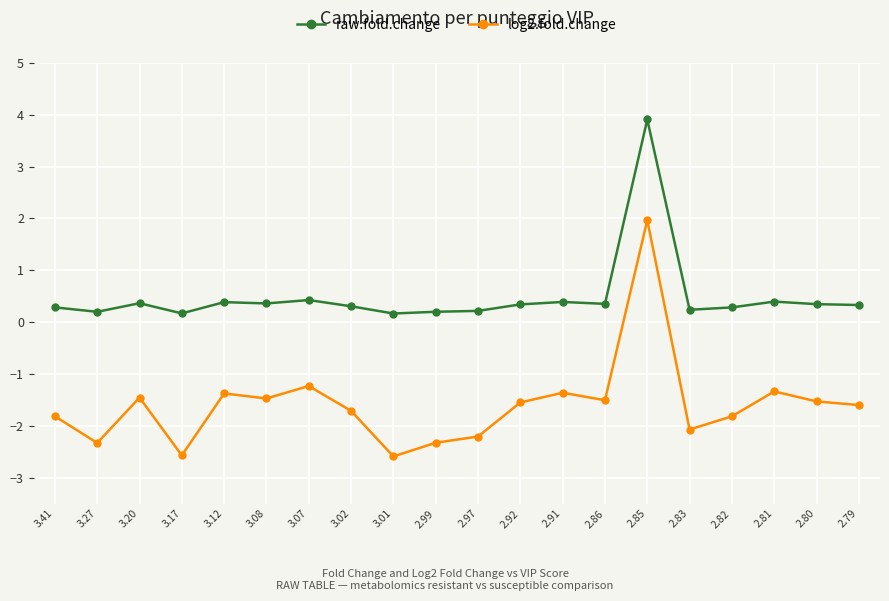

What is the greatest value displayed?

3.9